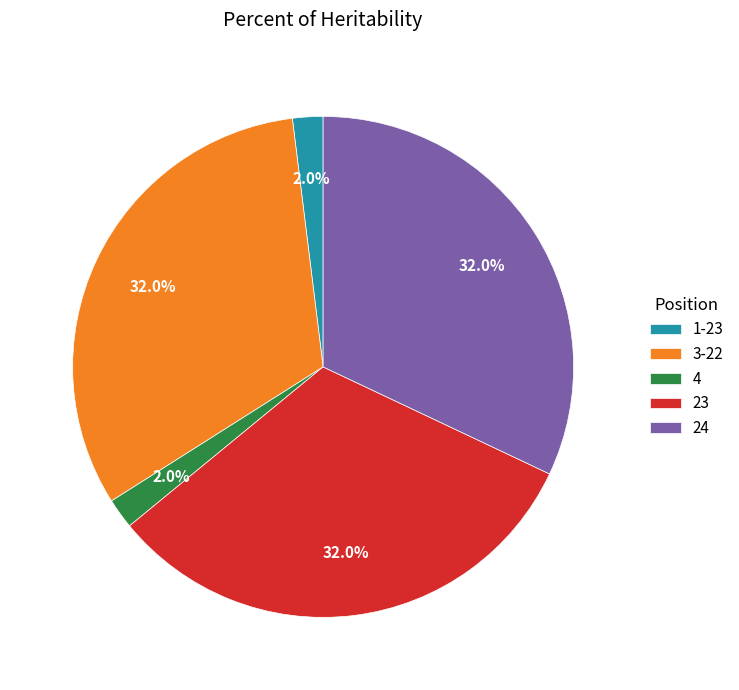

How much of the chart is everything except 24?

68.0%